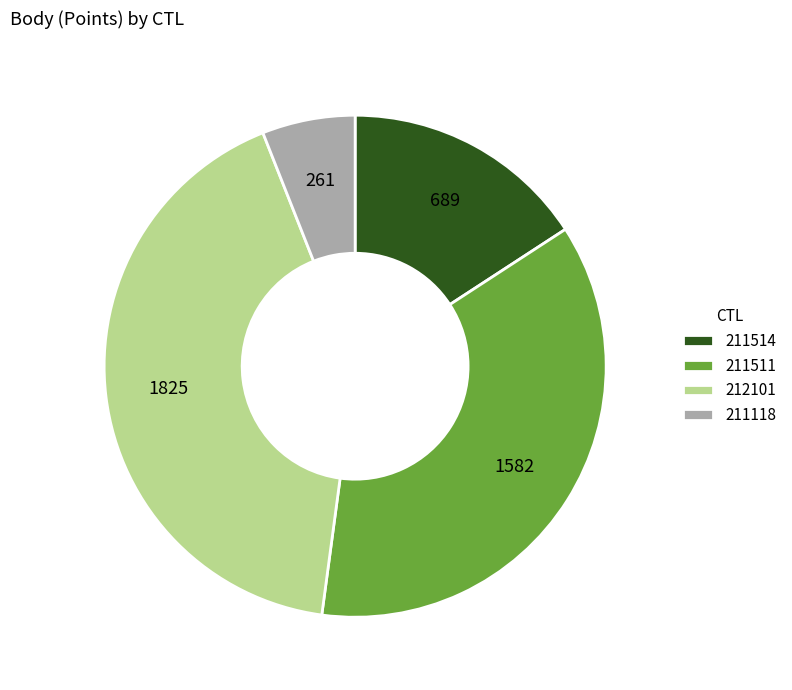

Count the number of slices in the pie.

4